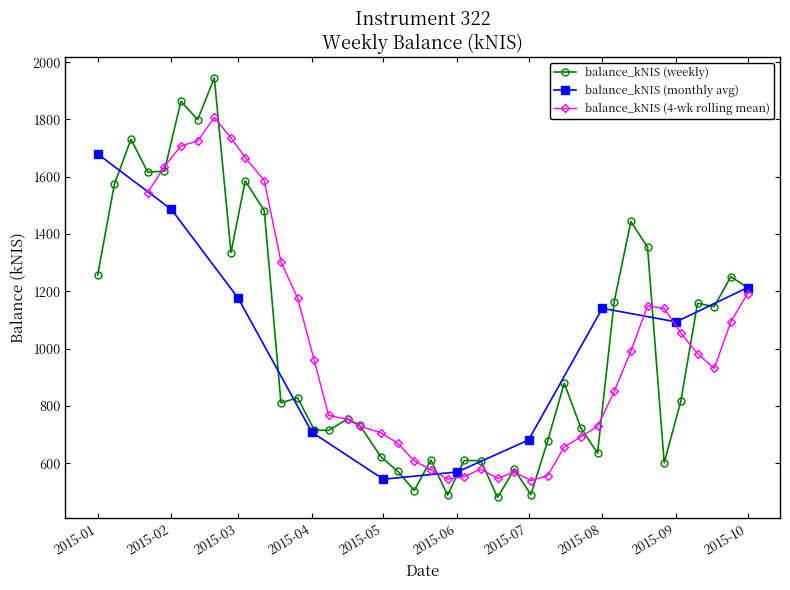

What is the lowest value of the balance_kNIS (weekly) series?

480.9